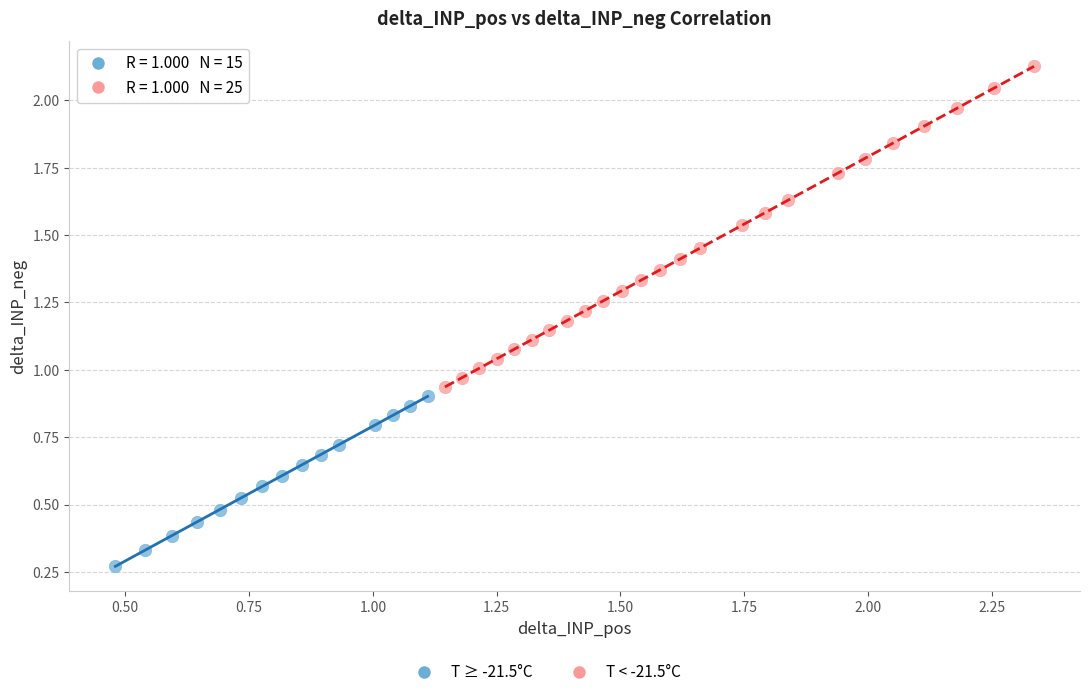

Which series reaches the minimum Y coordinate?

T ≥ -21.5°C